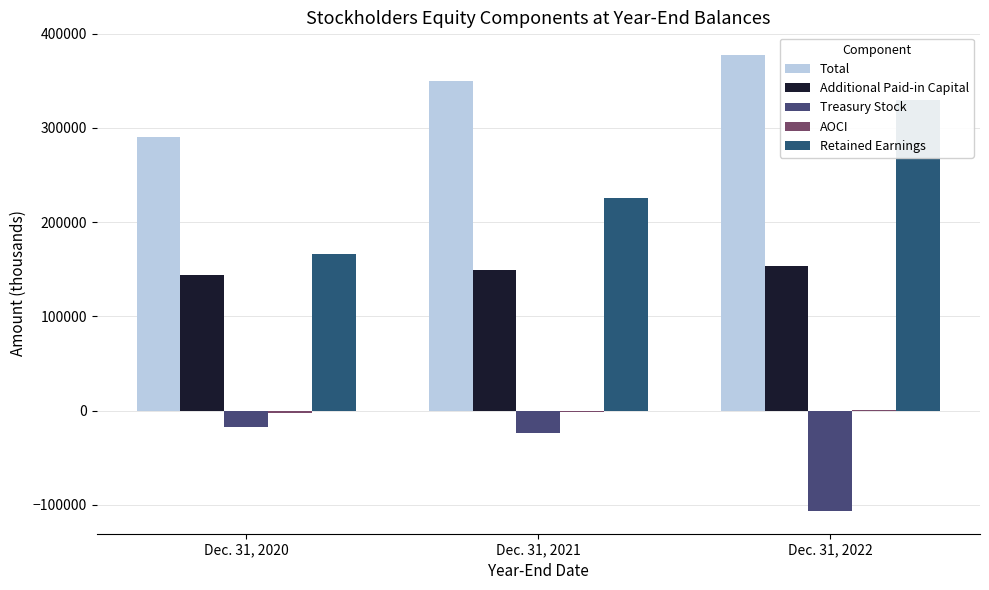

List the series in order of their peak value, lowest first.

Treasury Stock, AOCI, Additional Paid-in Capital, Retained Earnings, Total